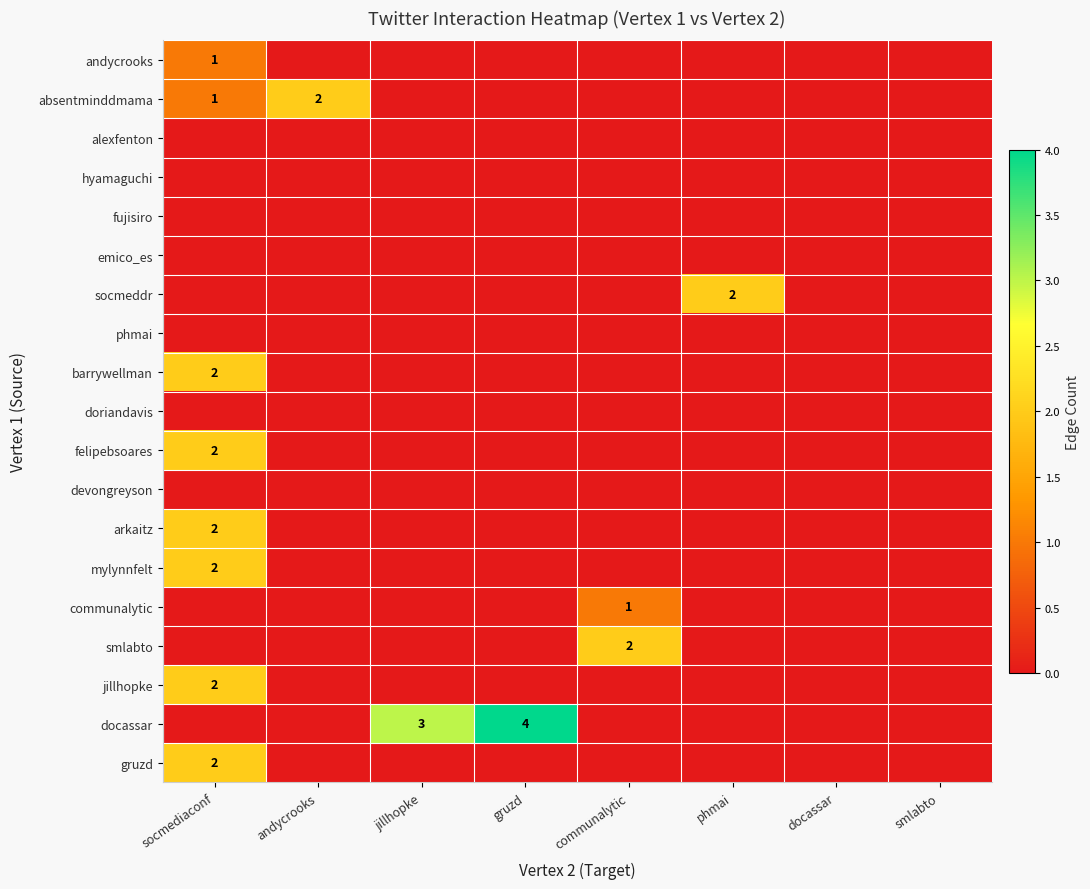

Rank the series at jillhopke from highest to lowest value.

docassar, andycrooks, absentminddmama, alexfenton, hyamaguchi, fujisiro, emico_es, socmeddr, phmai, barrywellman, doriandavis, felipebsoares, devongreyson, arkaitz, mylynnfelt, communalytic, smlabto, jillhopke, gruzd